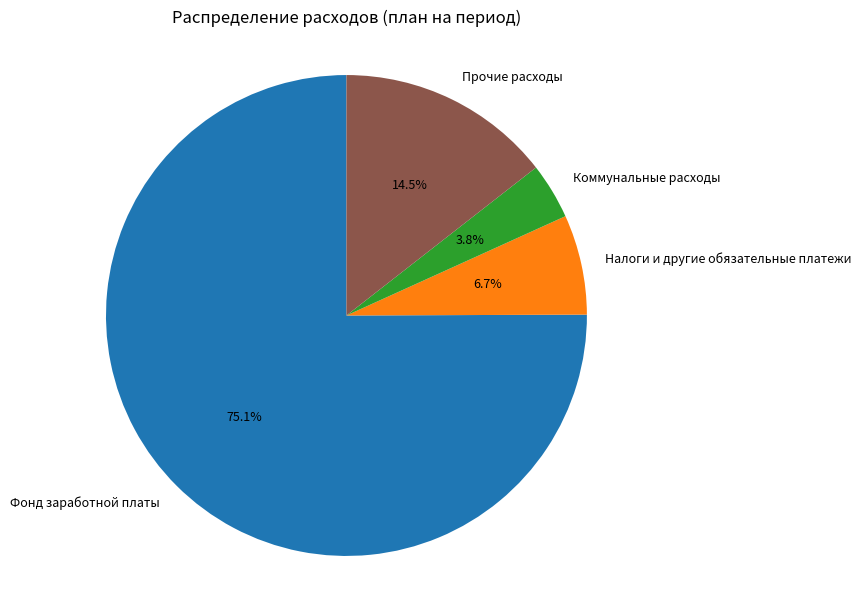

The Прочие расходы slice represents 6% of the pie. True or false?

False